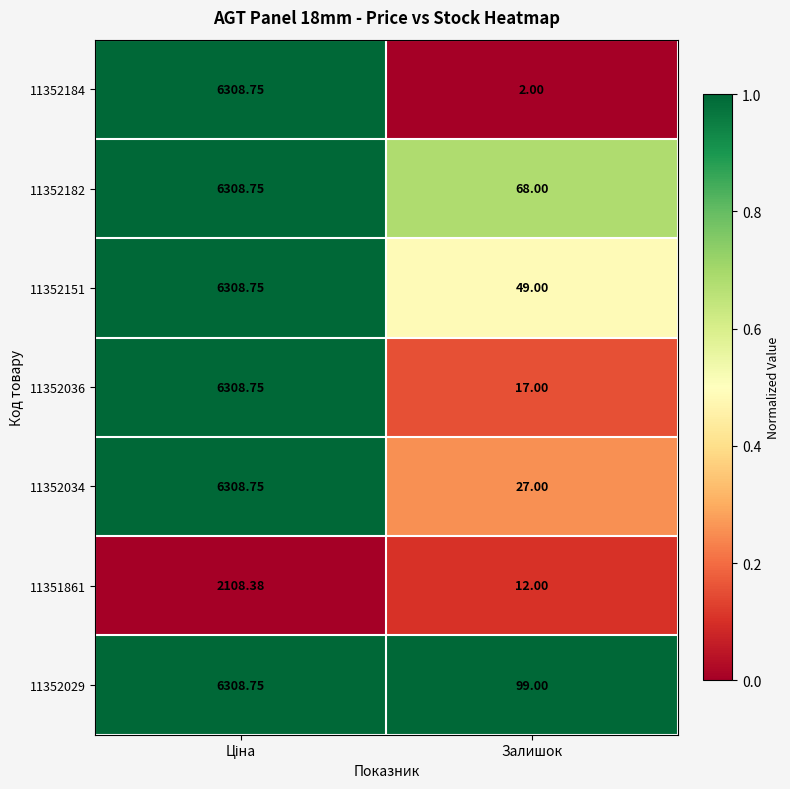

Is the value of 11352034 at Залишок greater than the value of 11352151 at Залишок?

No